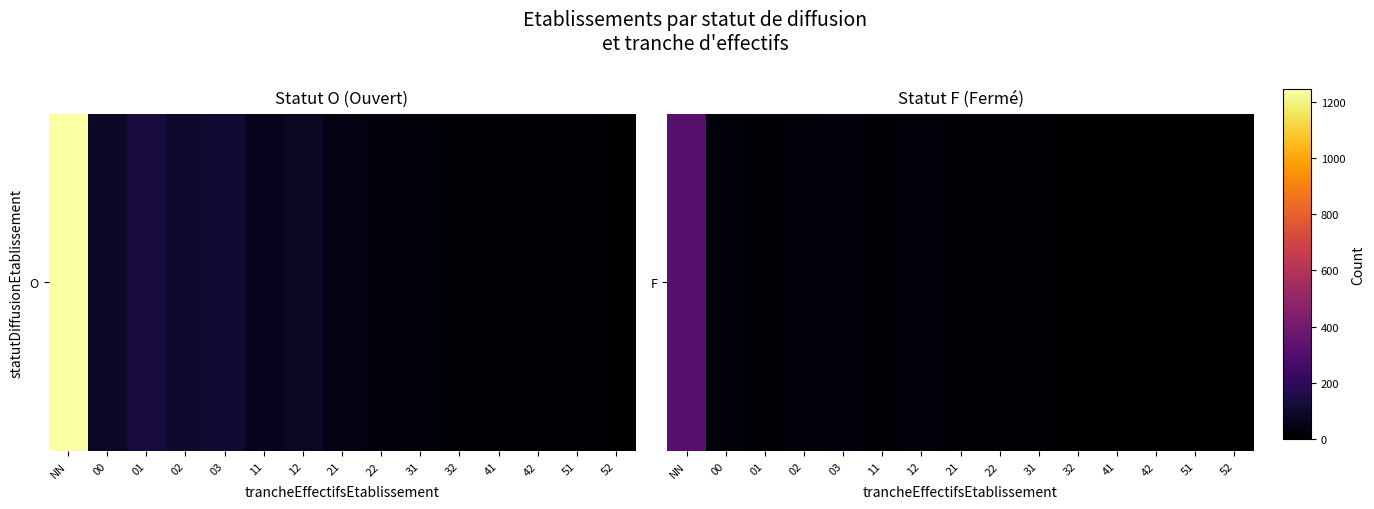

How many positive values are there?

14